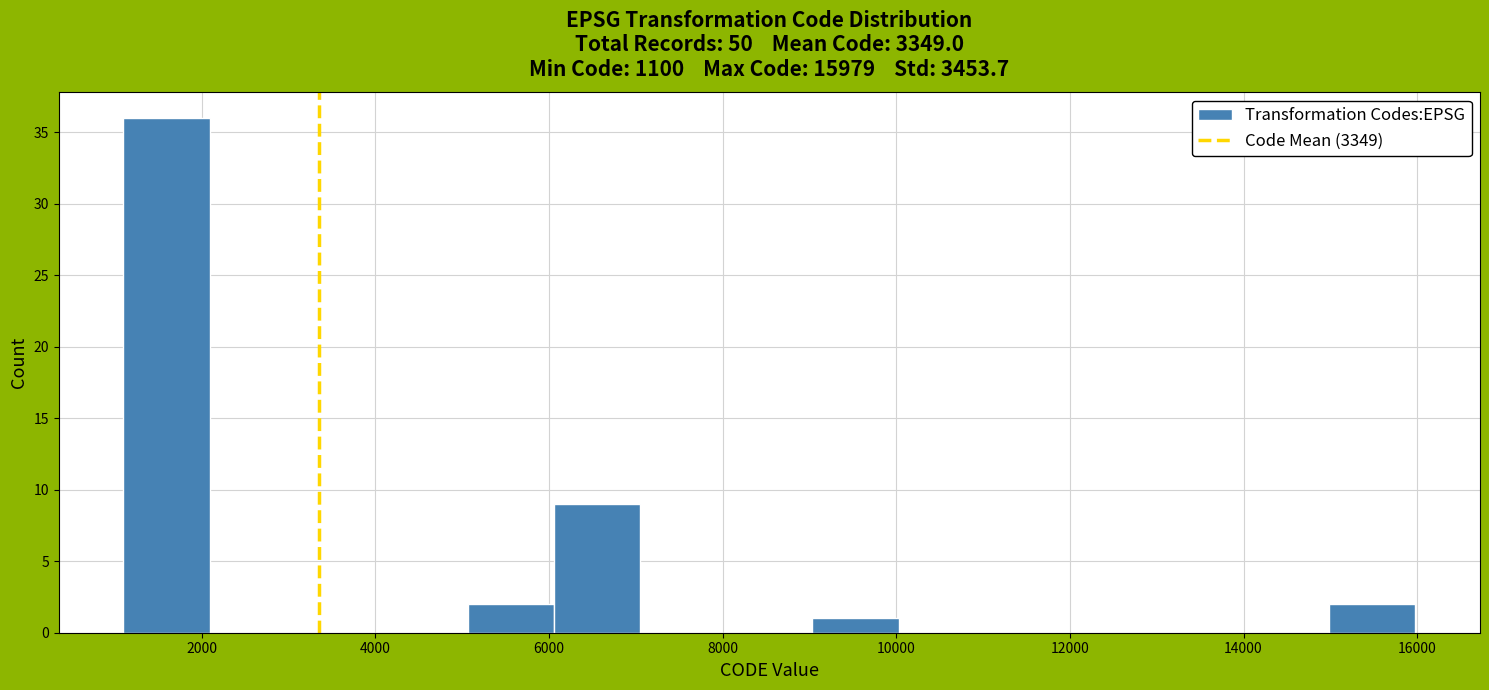

Which range on the x-axis has the tallest bar?

1200 to 2000